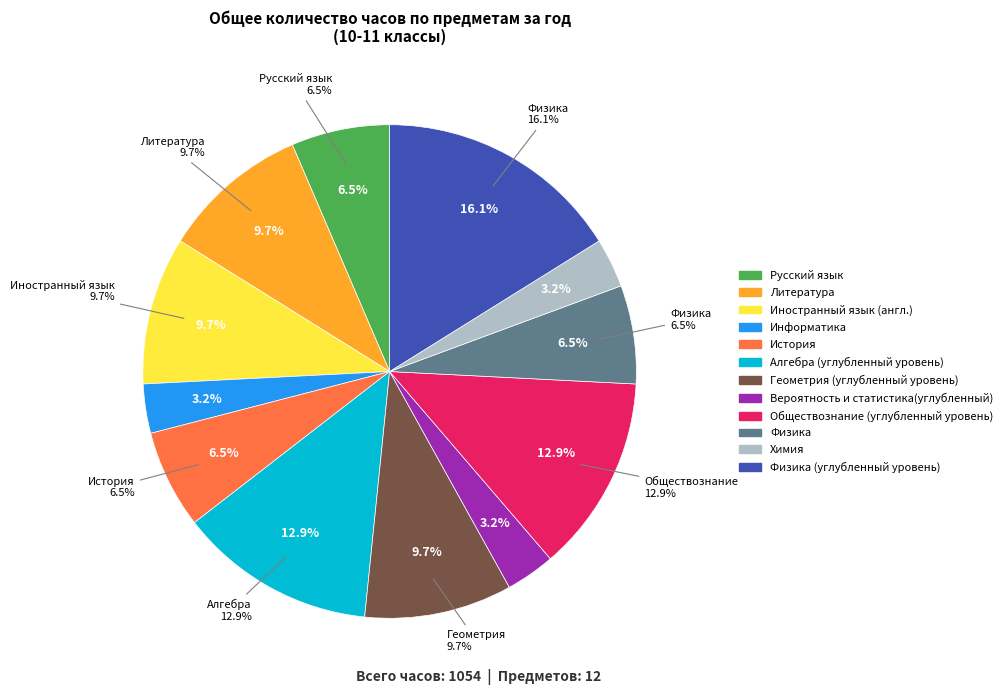

Rank the categories by value from lowest to highest.

Информатика, Вероятность и статистика(углубленный), Химия, Русский язык, История, Физика, Литература, Иностранный язык (англ.), Геометрия (углубленный уровень), Алгебра (углубленный уровень), Обществознание (углубленный уровень), Физика (углубленный уровень)